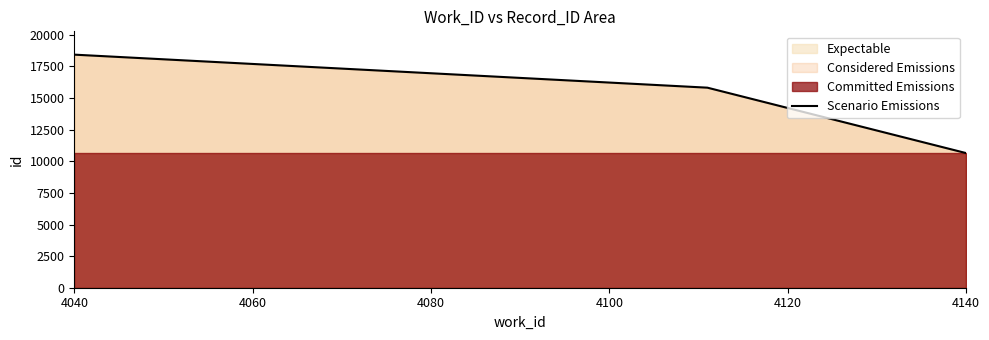

True or false: Scenario Emissions has a value of 18438.0 at 4040.

True